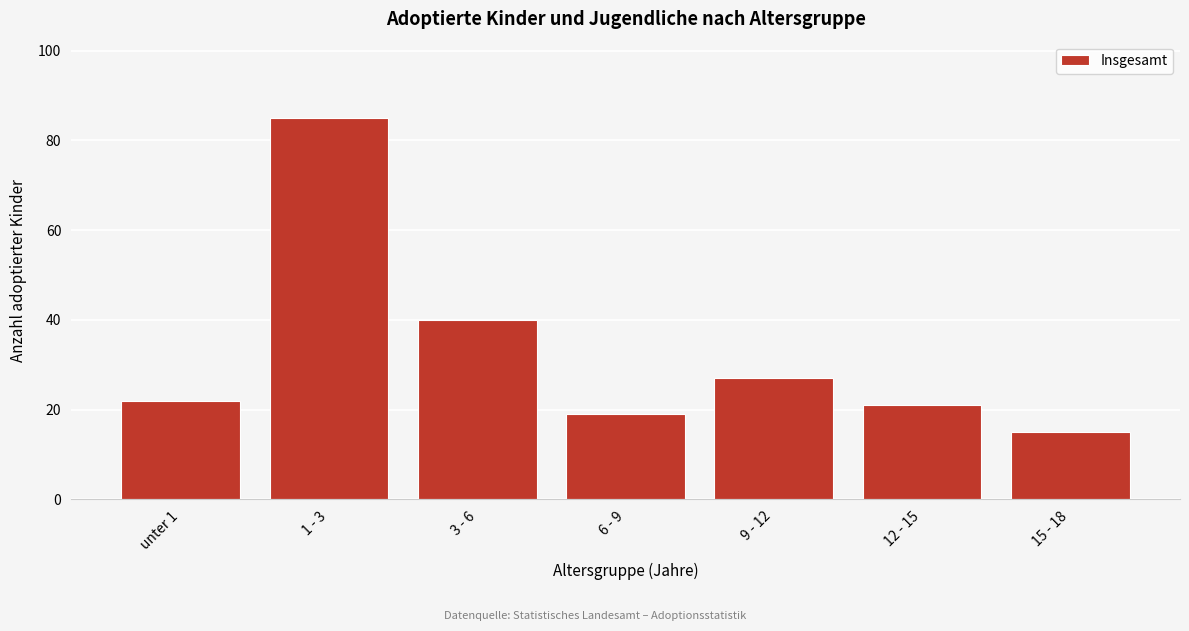

Reading left to right, extract all data points from this chart.

22	85	40	19	27	21	15